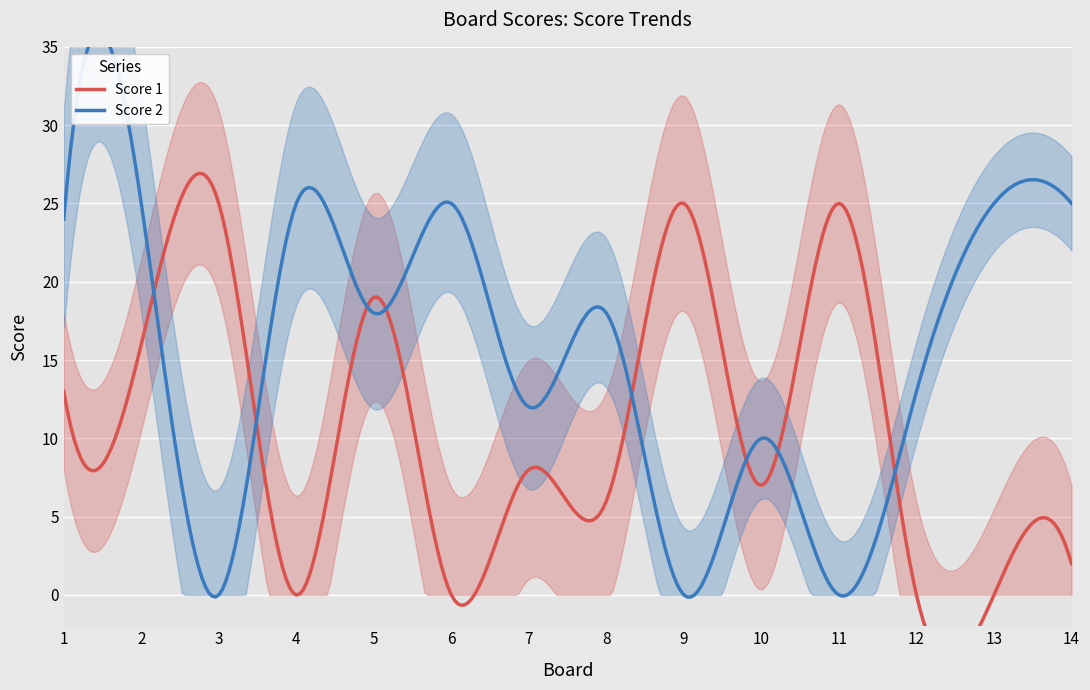

Count the number of categories in the chart.

14